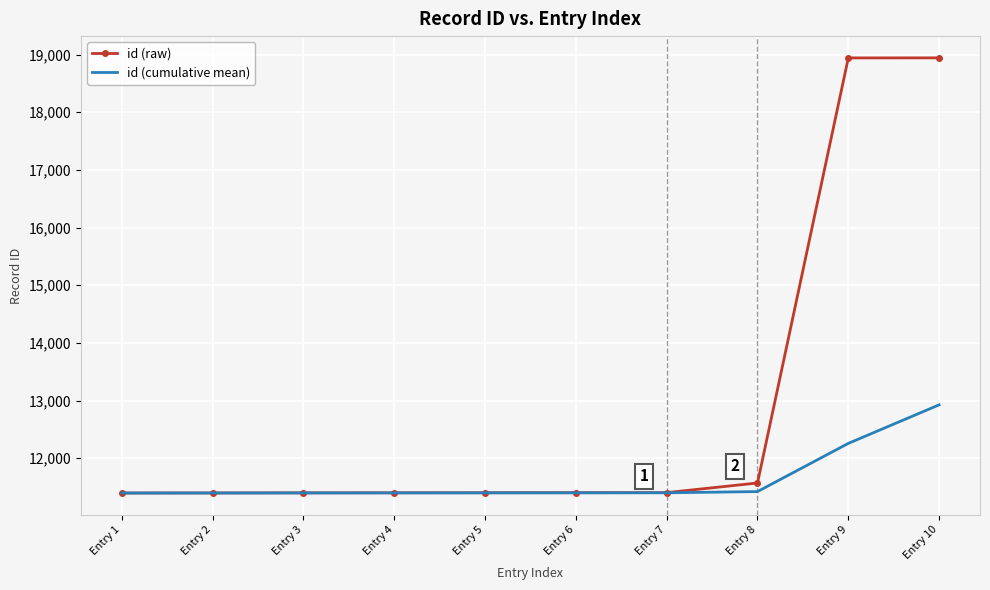

Which series has the largest total across all categories?

id (raw)